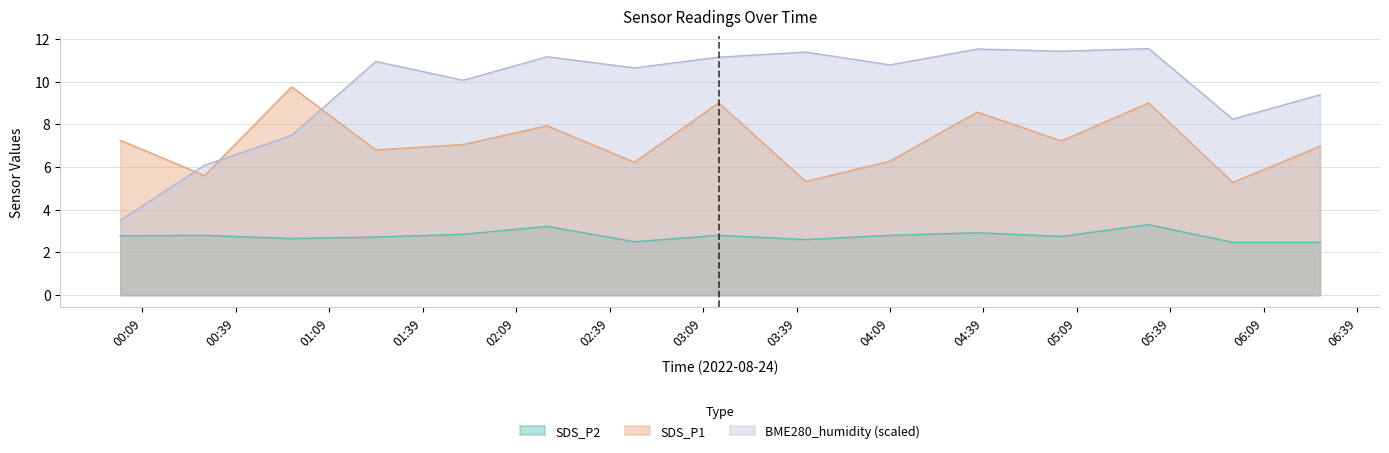

True or false: SDS_P1 and SDS_P2 cross at least once.

False